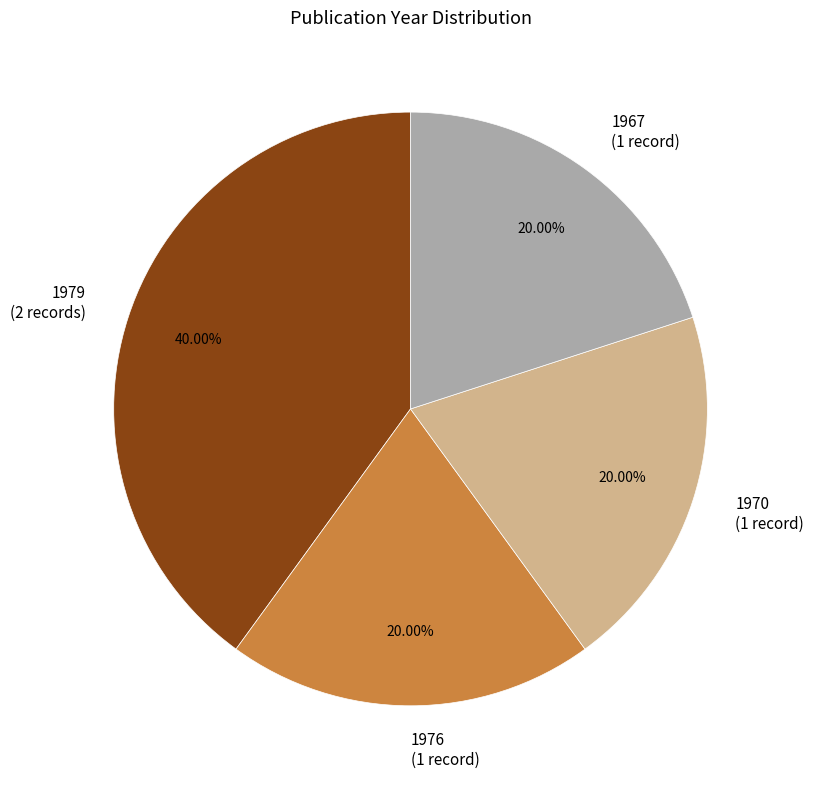

Which slice is the largest?

1979 (2 records)